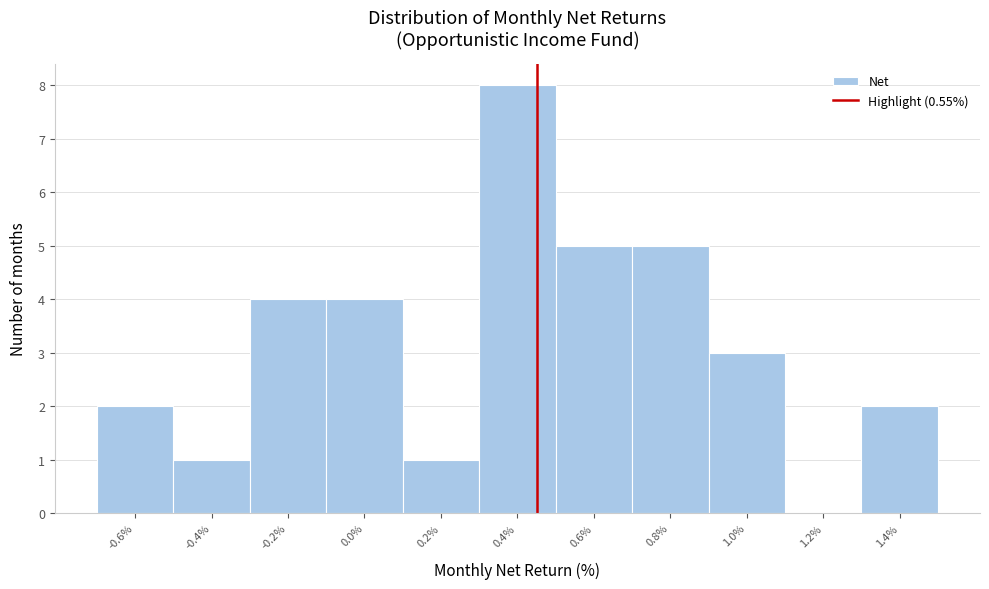

Reading left to right, list all the values displayed in this chart.

-0.6%=2	-0.4%=1	-0.2%=4	0.0%=4	0.2%=1	0.4%=8	0.6%=5	0.8%=5	1.0%=3	1.2%=0	1.4%=2